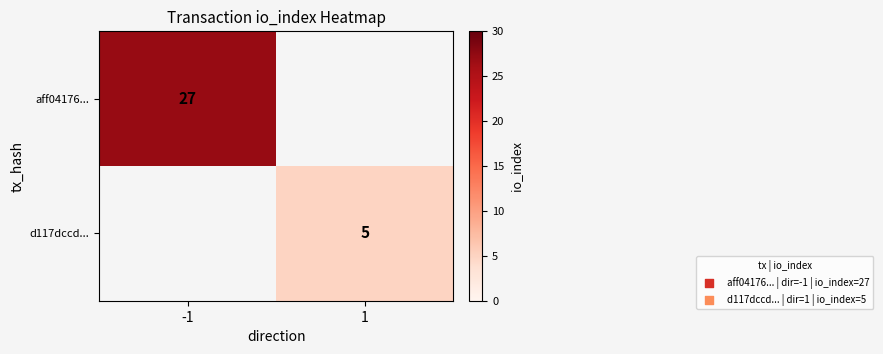

True or false: d117dccd... has a value of 9 at 1.

False